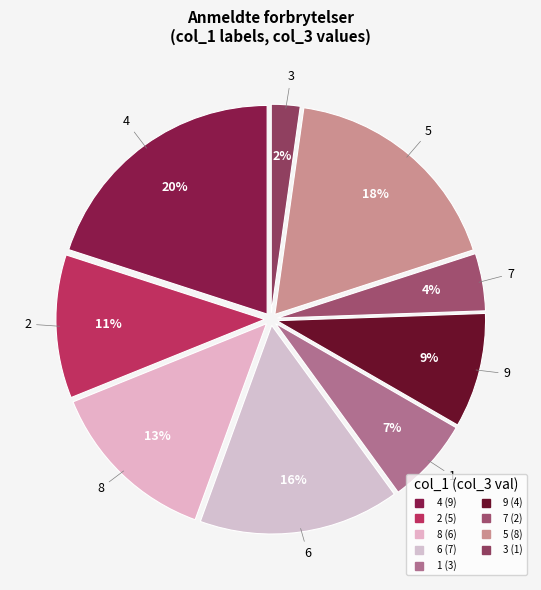

Count the number of slices in the pie.

9